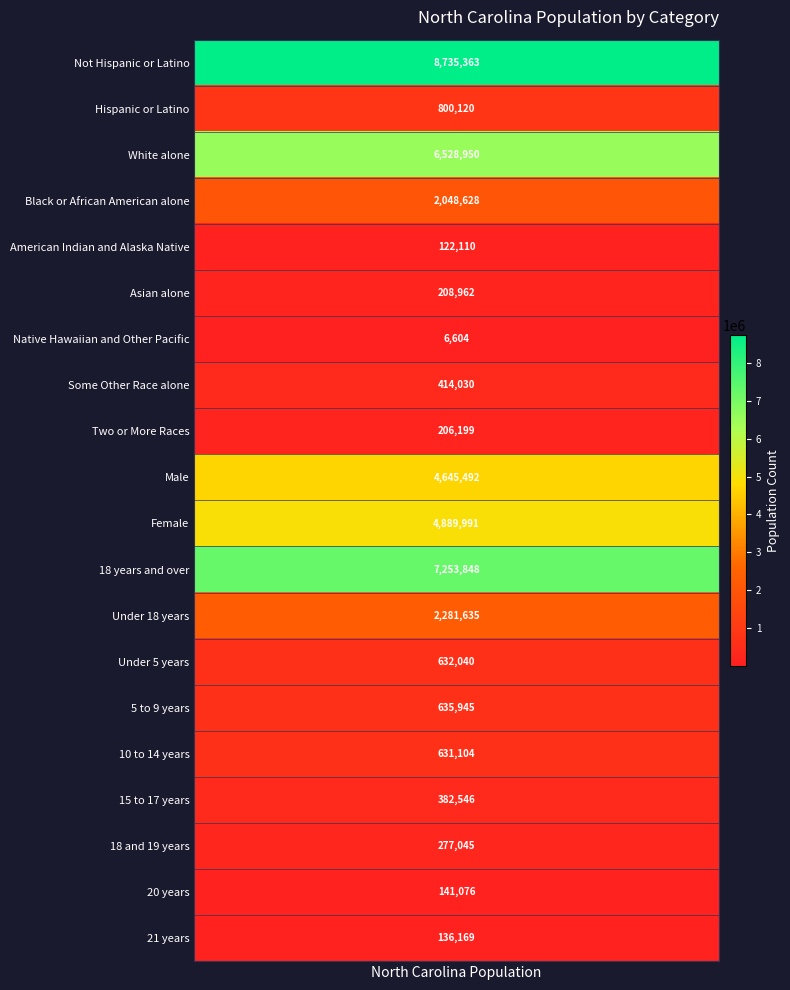

At which label does the data first exceed 632040?

Not Hispanic or Latino